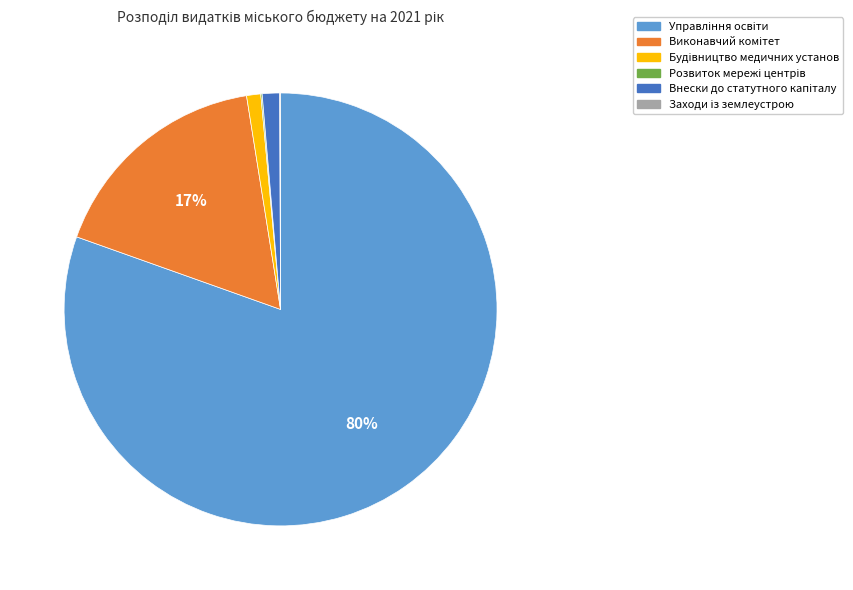

To the nearest percent, what is the average slice percentage?

17%